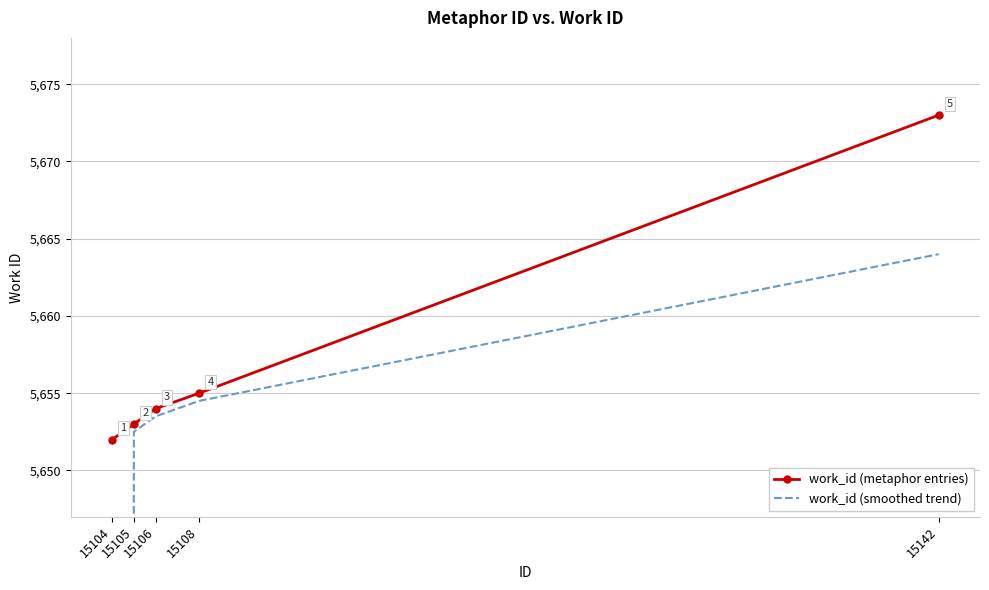

At which label is work_id (metaphor entries) closest to 5662?

15108